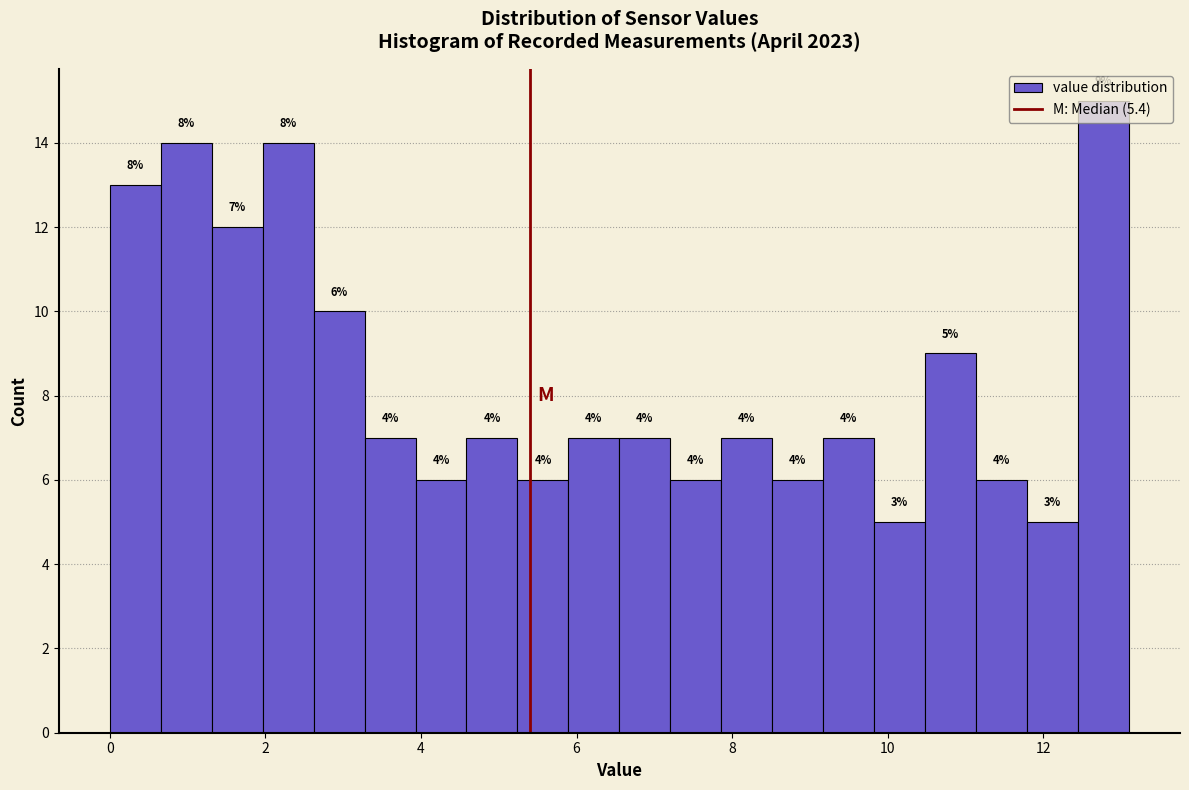

Around what value on the x-axis is the tallest bar? Give the approximate position of its centre, as read against the axis.

12.8